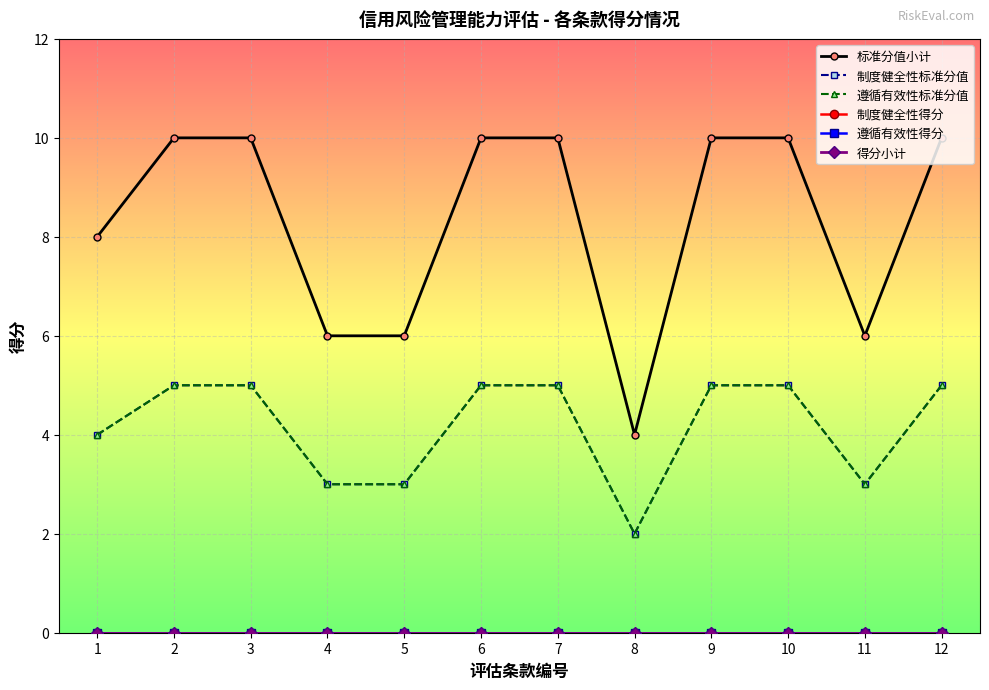

What is the total value across all series at 9?

20